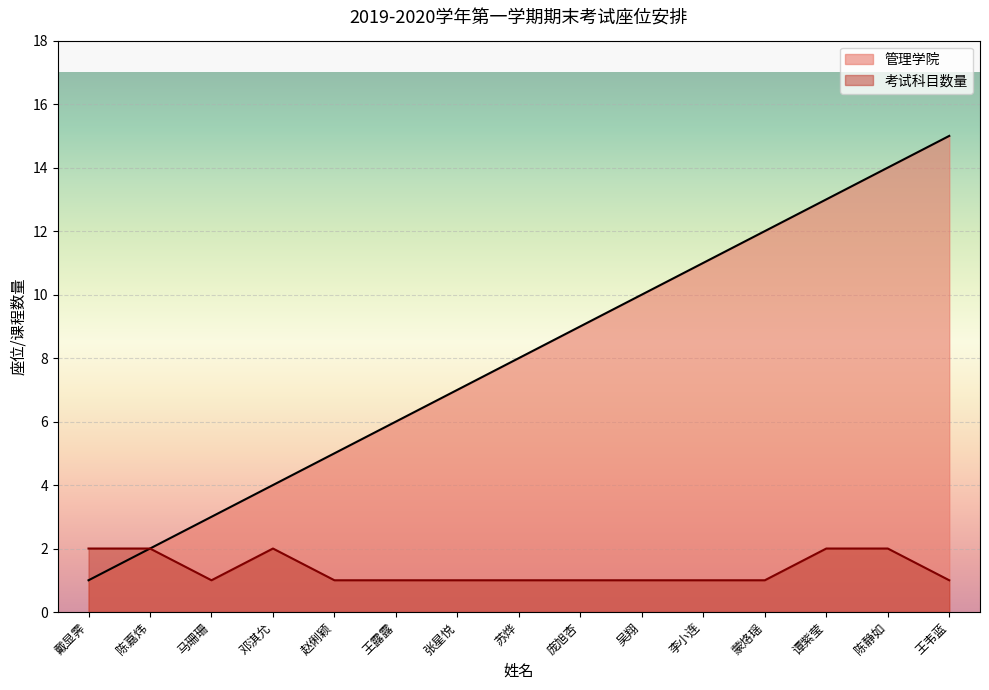

What is the approximate value of 管理学院 at 庞旭杏?

9